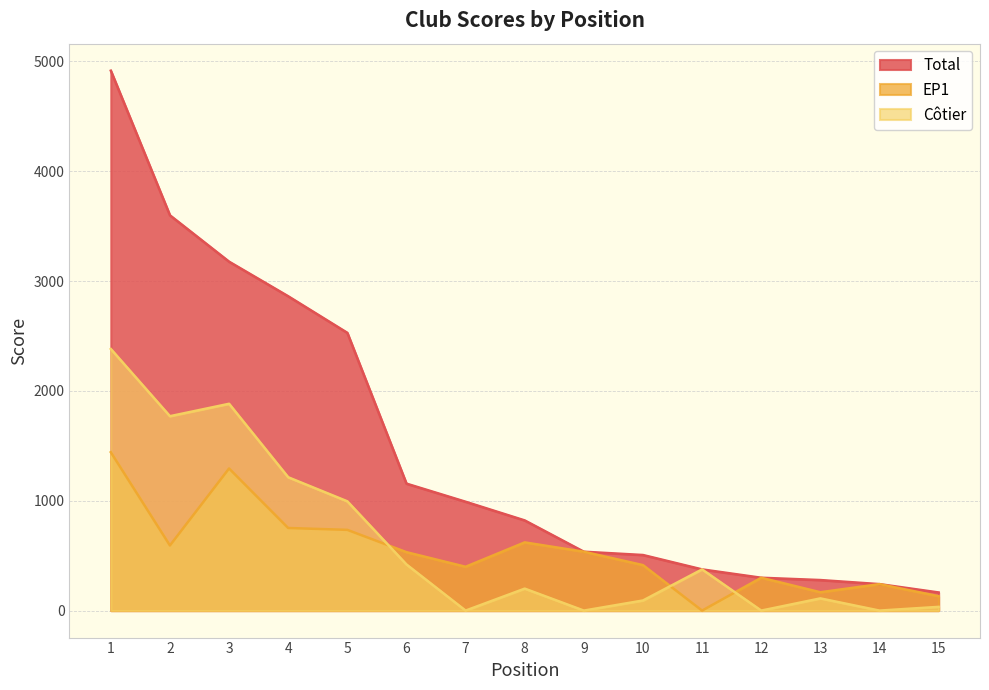

Reading right to left, list all the values displayed in this chart.

Total: 15=165	14=241	13=278	12=299	11=375	10=506	9=536	8=821	7=991	6=1156	5=2529	4=2862	3=3177	2=3599	1=4916
EP1: 15=131	14=241	13=167	12=299	11=0	10=414	9=536	8=621	7=399	6=532	5=735	4=752	3=1294	2=593	1=1442
Cotier: 15=34	14=0	13=111	12=0	11=375	10=92	9=0	8=200	7=0	6=420	5=995	4=1214	3=1883	2=1770	1=2382